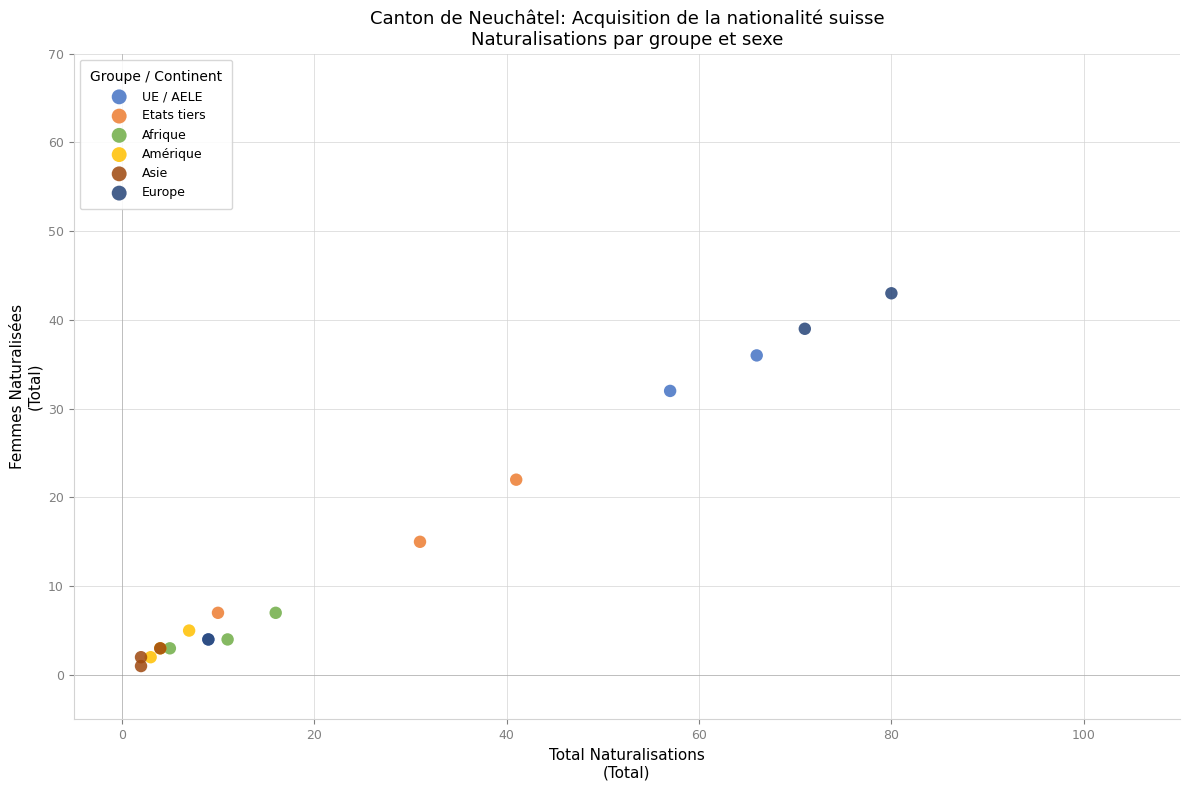

Which series reaches the maximum Y coordinate?

Europe